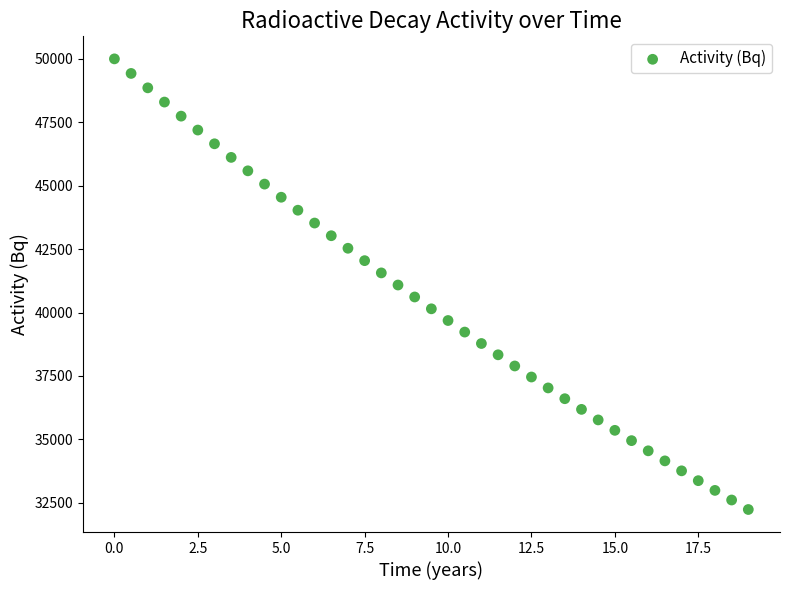

What is the range of X values (max minus min)?

19.0